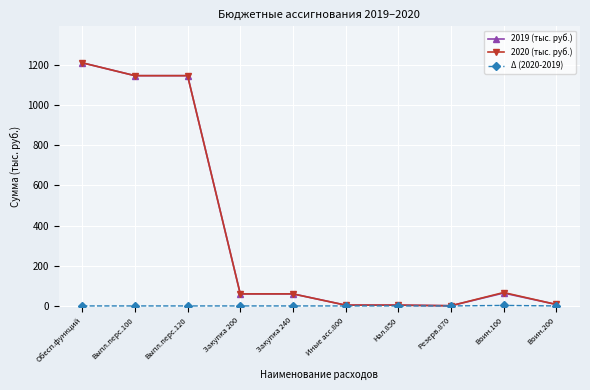

True or false: 2019 (тыс. руб.) has a value of 60.0 at Закупка 240.

True